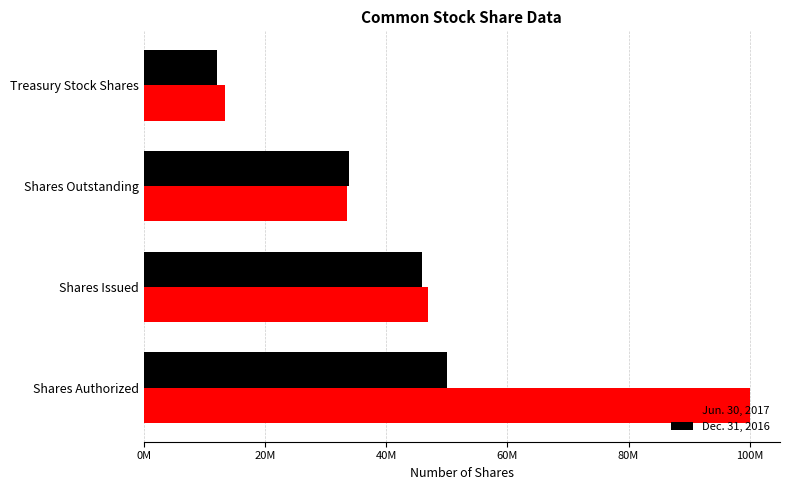

What is the minimum value for Dec. 31, 2016?

12029398